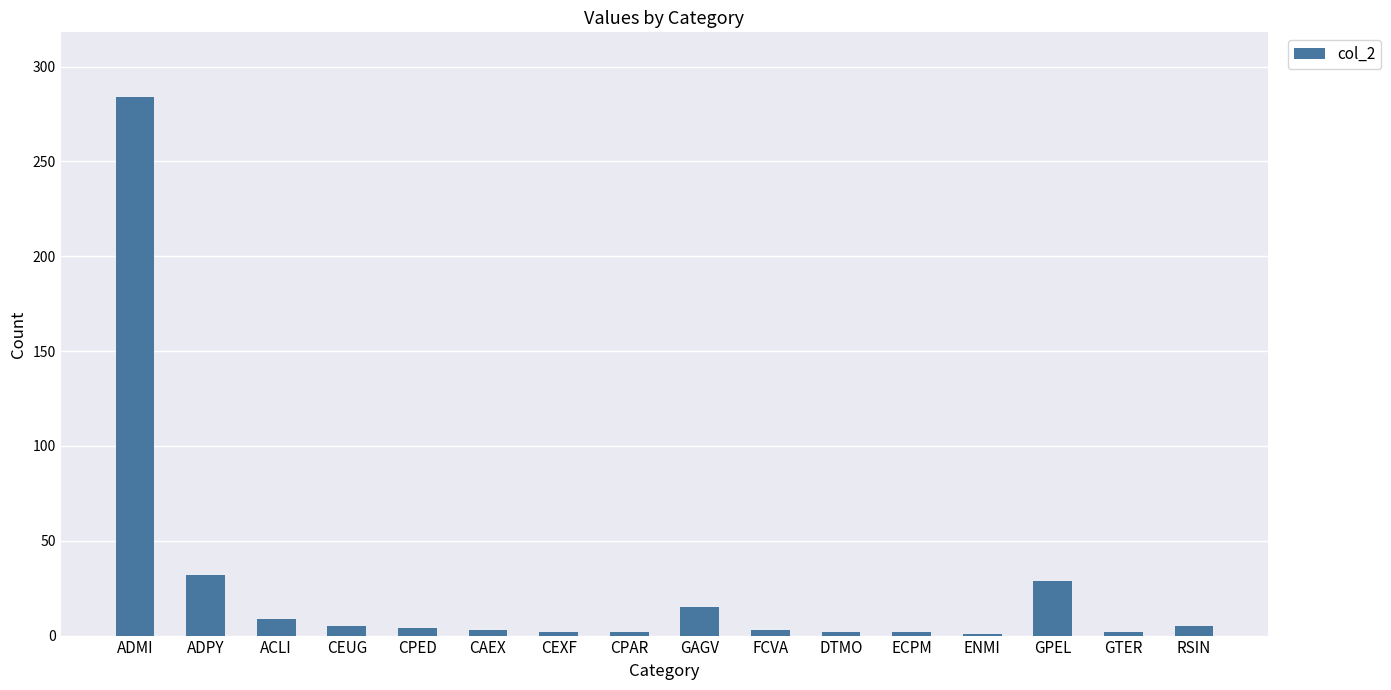

Where is the data nearest to the value 142?

ADPY